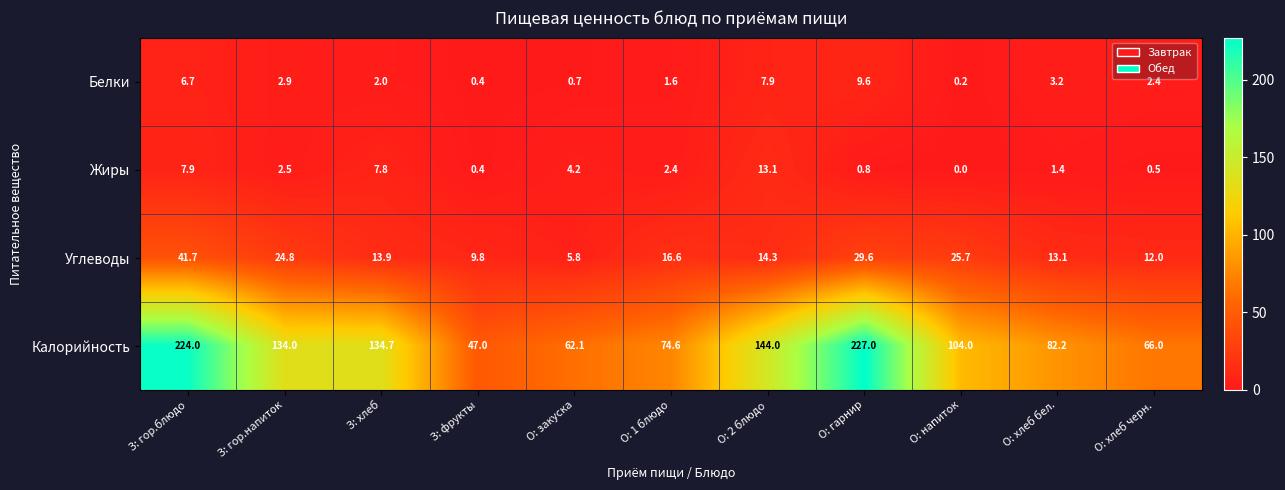

What is the greatest value displayed?

227.0